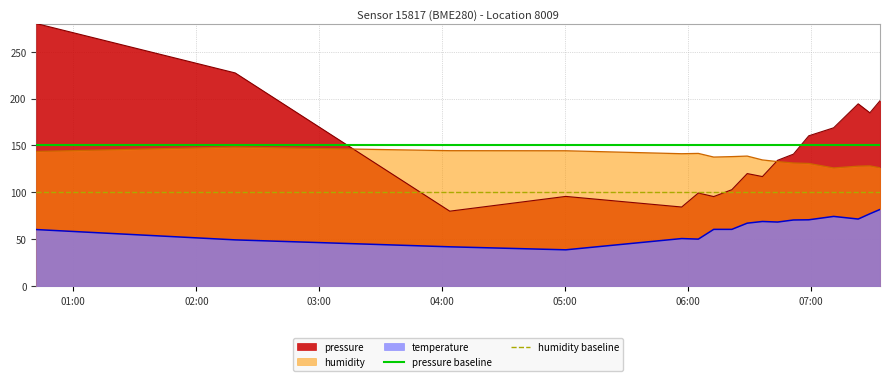

True or false: pressure and temperature intersect in this chart.

False